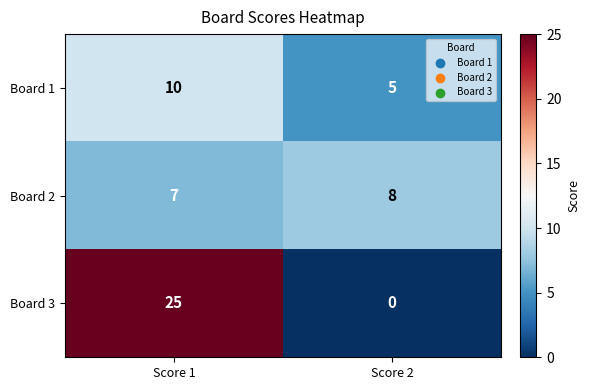

What is the spread (max minus min) of values at Score 2?

8